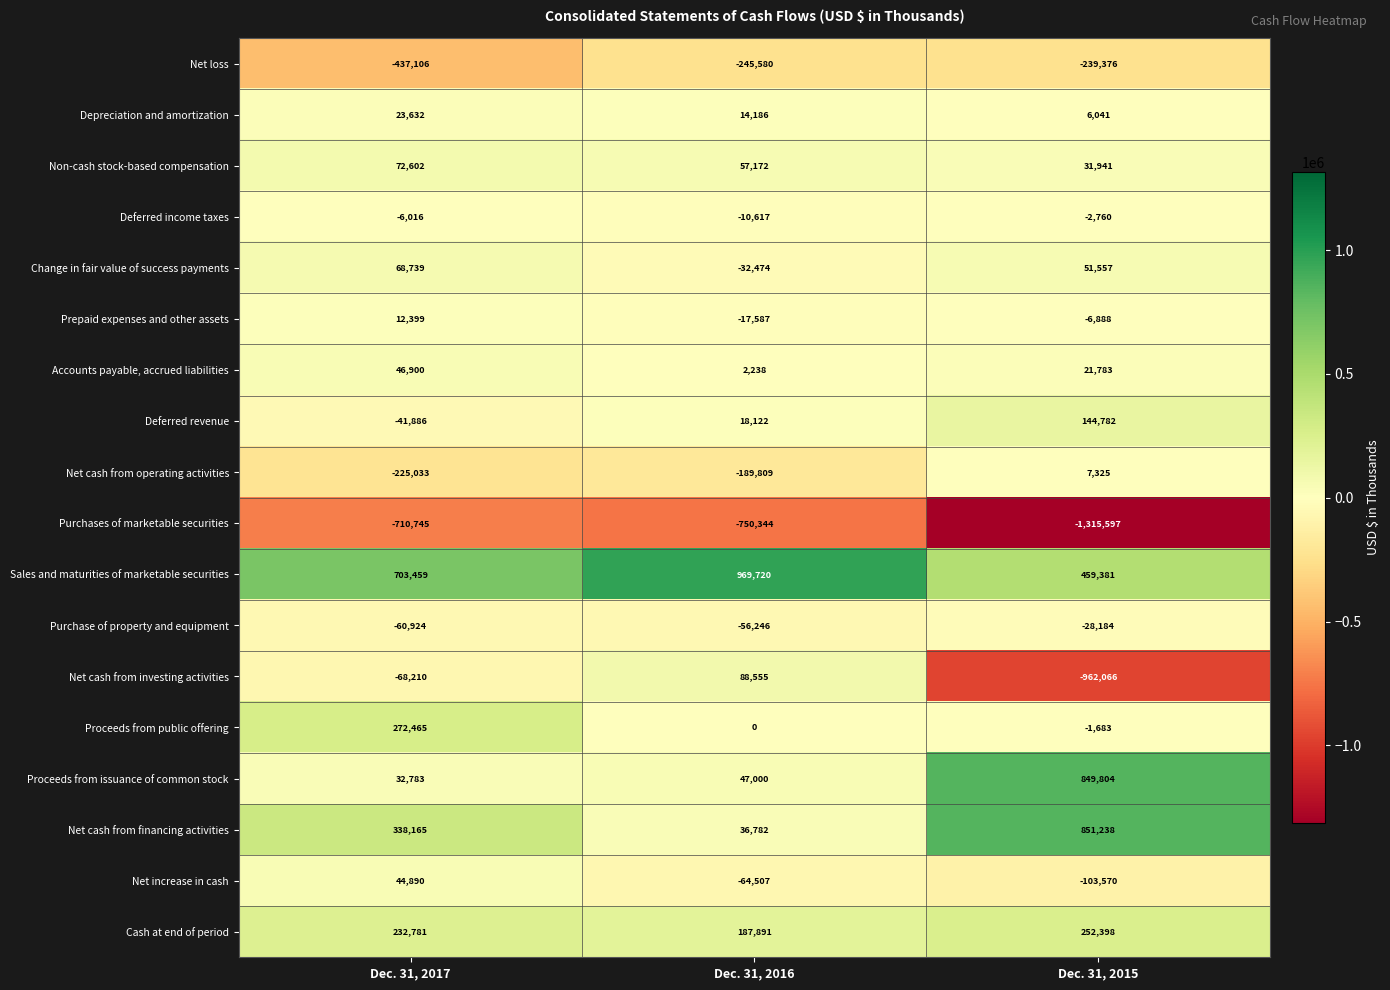

What is the minimum value for Non-cash stock-based compensation?

31941